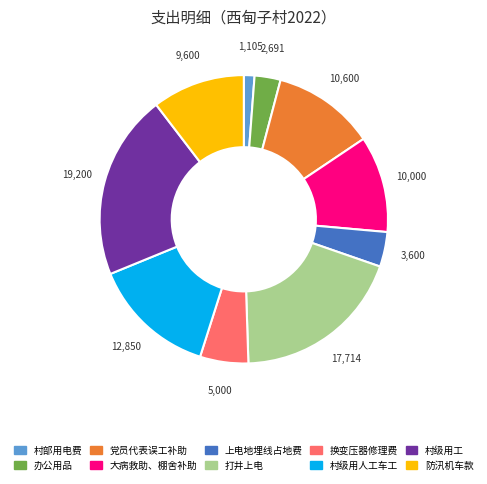

Which has a higher value, 打井上电 or 办公用品?

打井上电